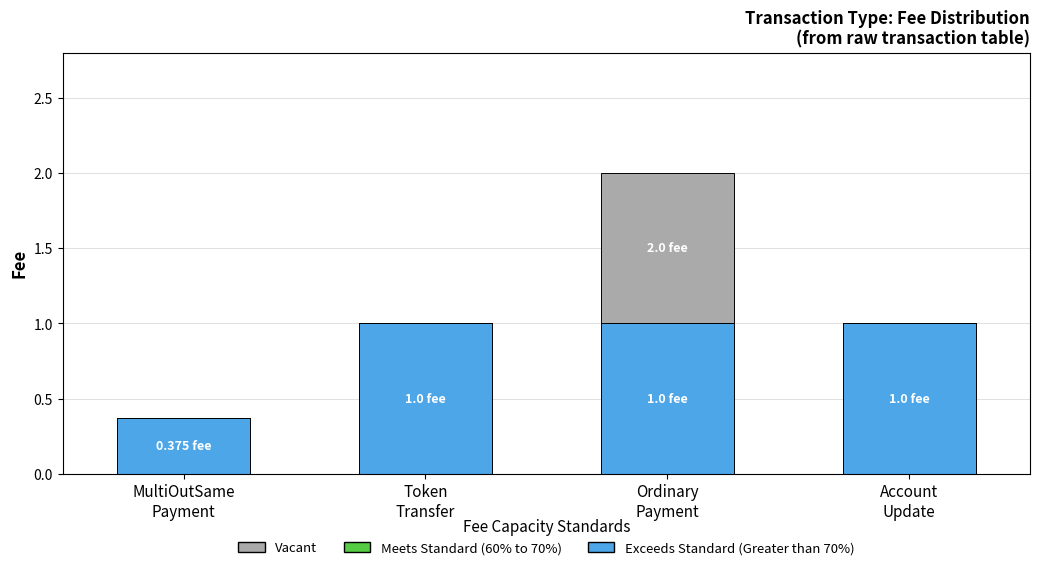

How many categories are shown in the chart?

4